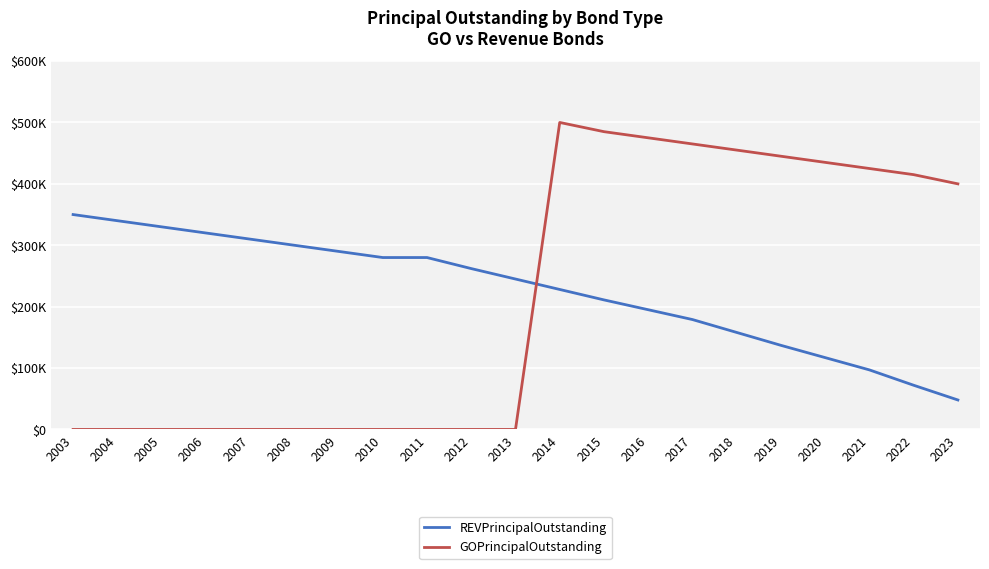

Which label corresponds to the smallest value in the chart?

2003